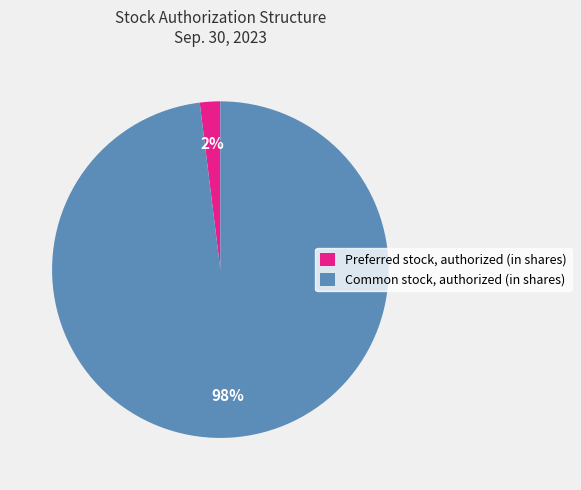

Combined, do Common stock, authorized (in shares) and Preferred stock, authorized (in shares) account for over 50%?

Yes